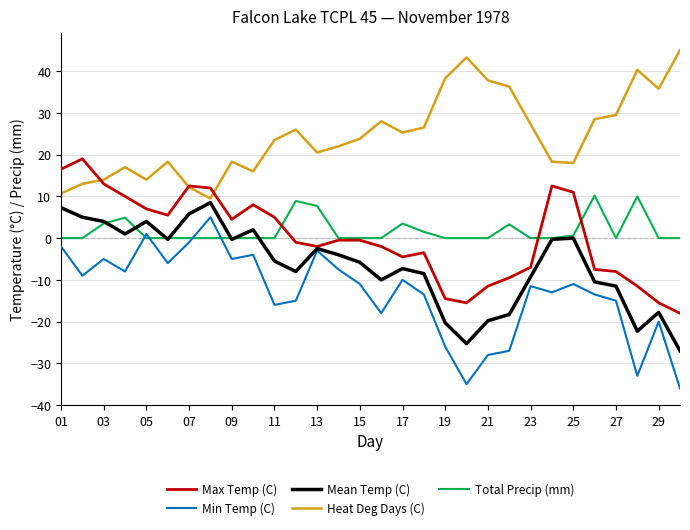

How many negative values does the Min Temp (C) series have?

28